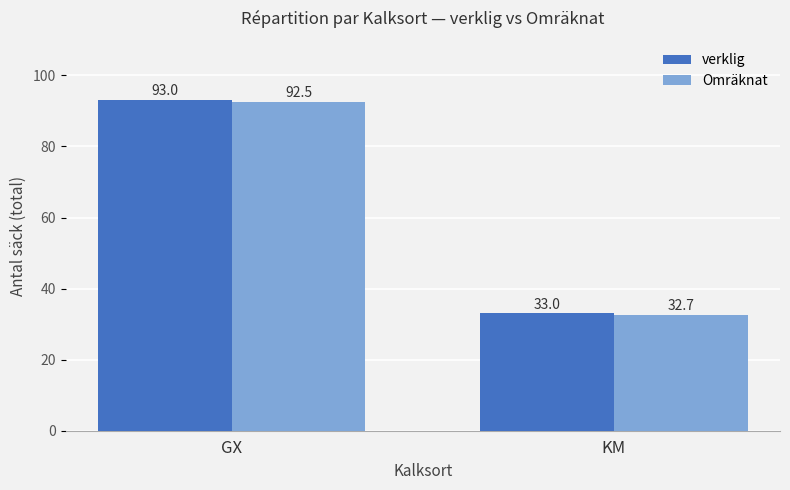

Are the bars horizontal?

No